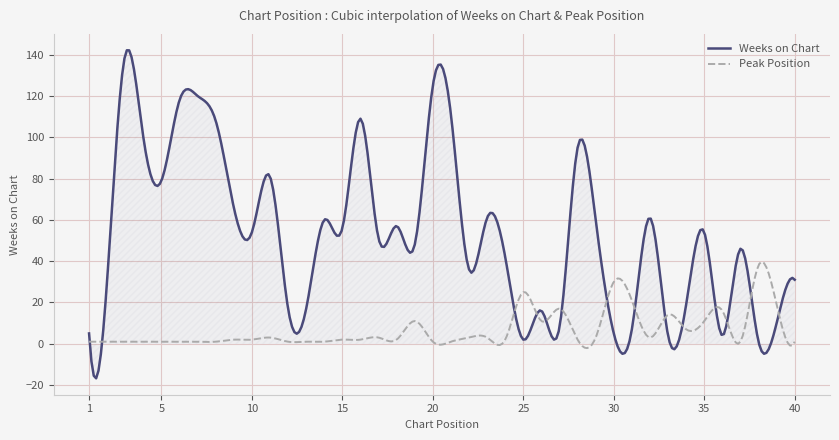

Which series has the widest spread of values?

Weeks on Chart